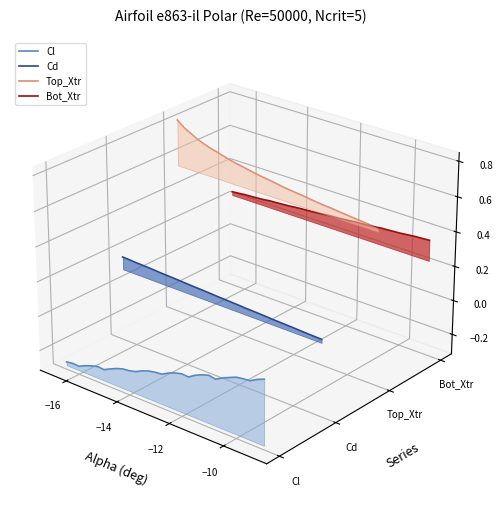

What are all the series names shown in the legend?

Cl, Cd, Top_Xtr, Bot_Xtr